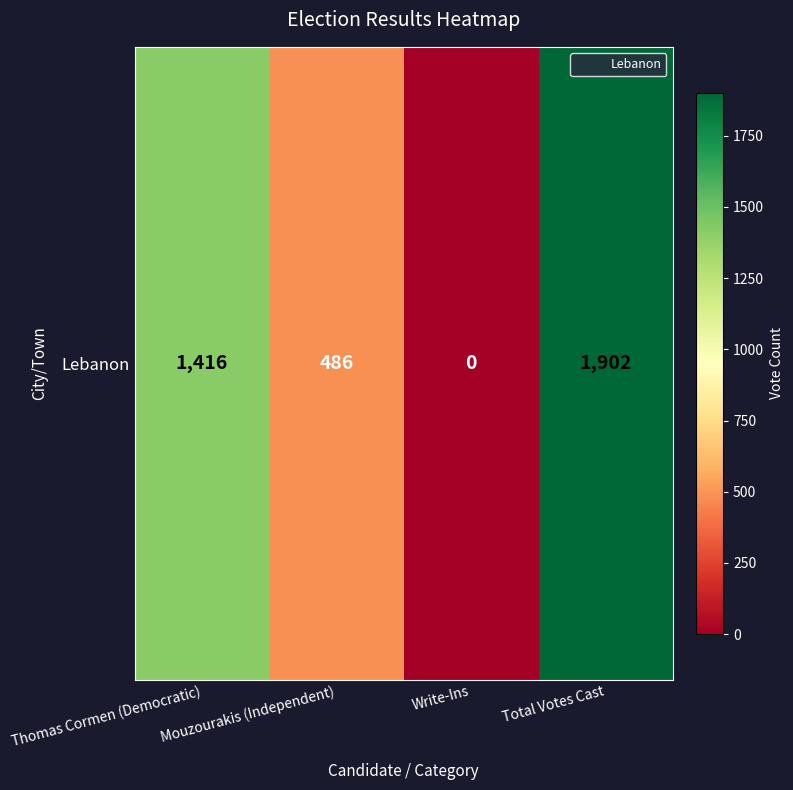

What is the average value?

951